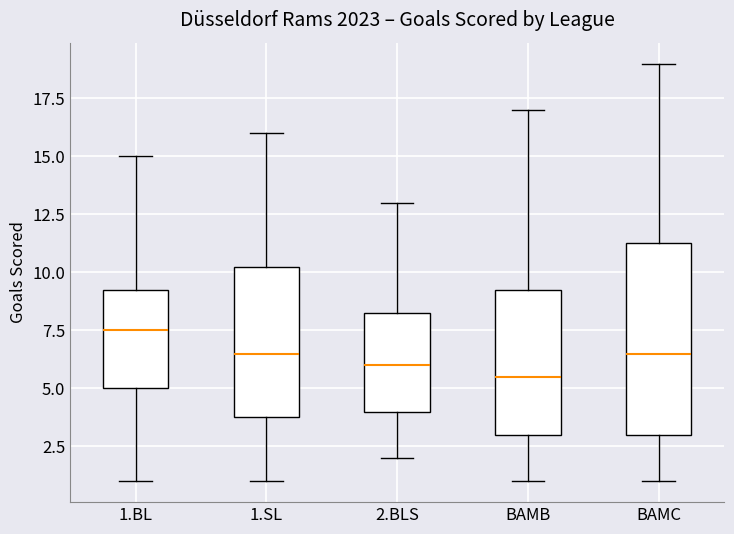

Which box has the lowest median line?

BAMB